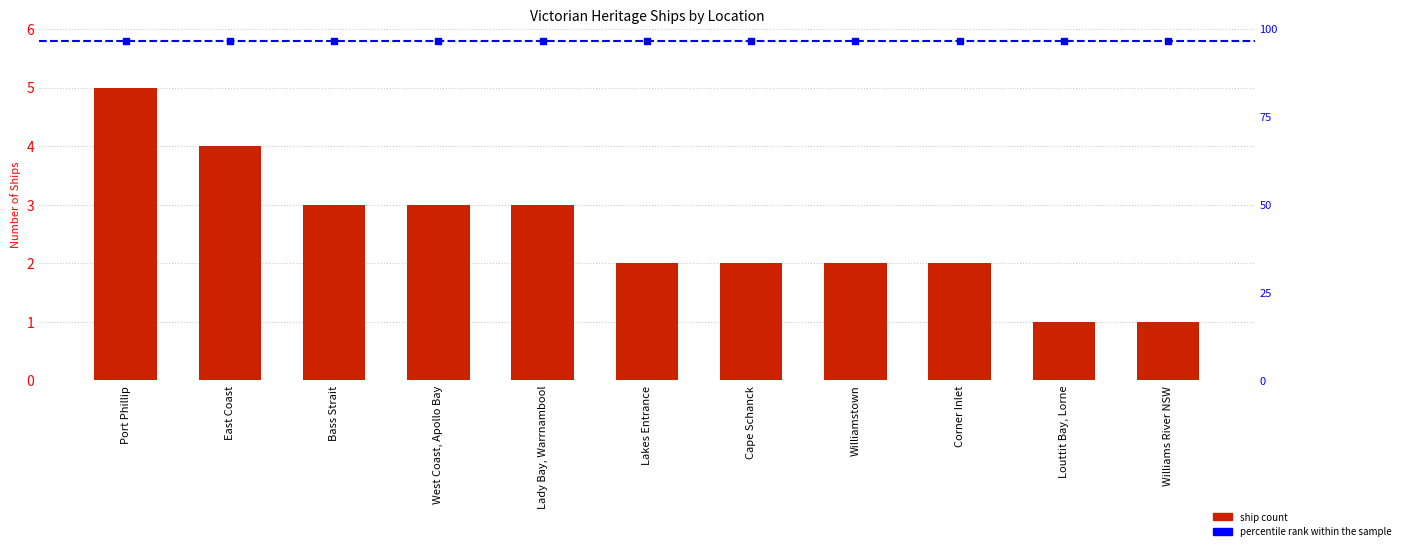

Approximately how many times larger is the value at Williams River NSW compared to Louttit Bay, Lorne?

1.0